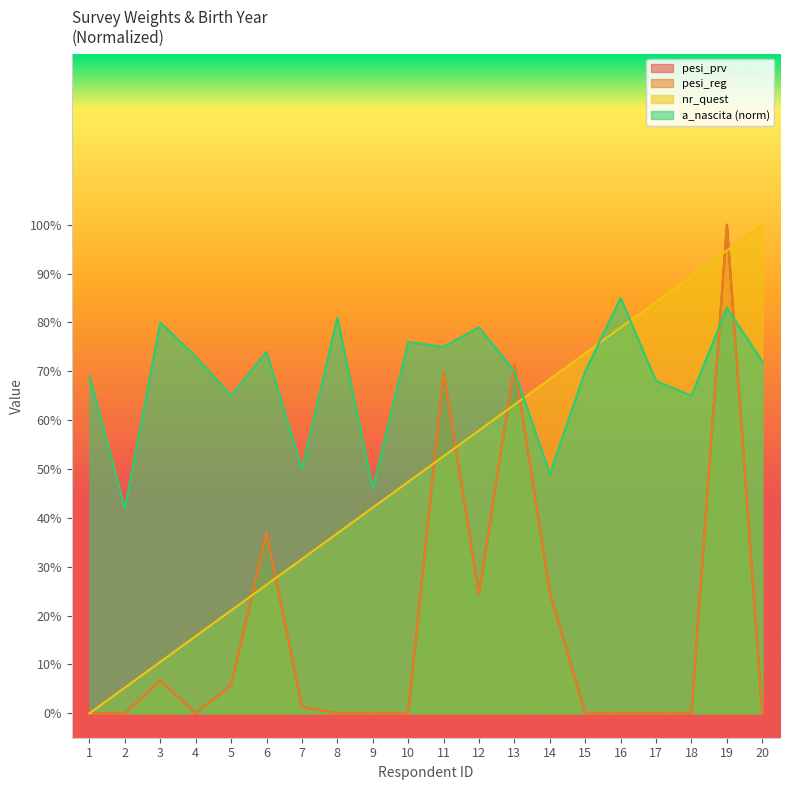

The value of pesi_prv at 5 is 0.1. True or false?

True